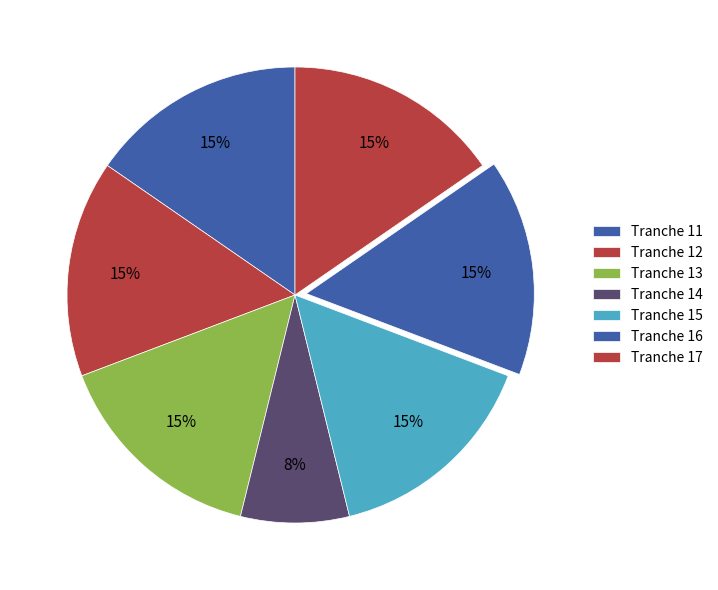

Does any single category account for the majority?

No